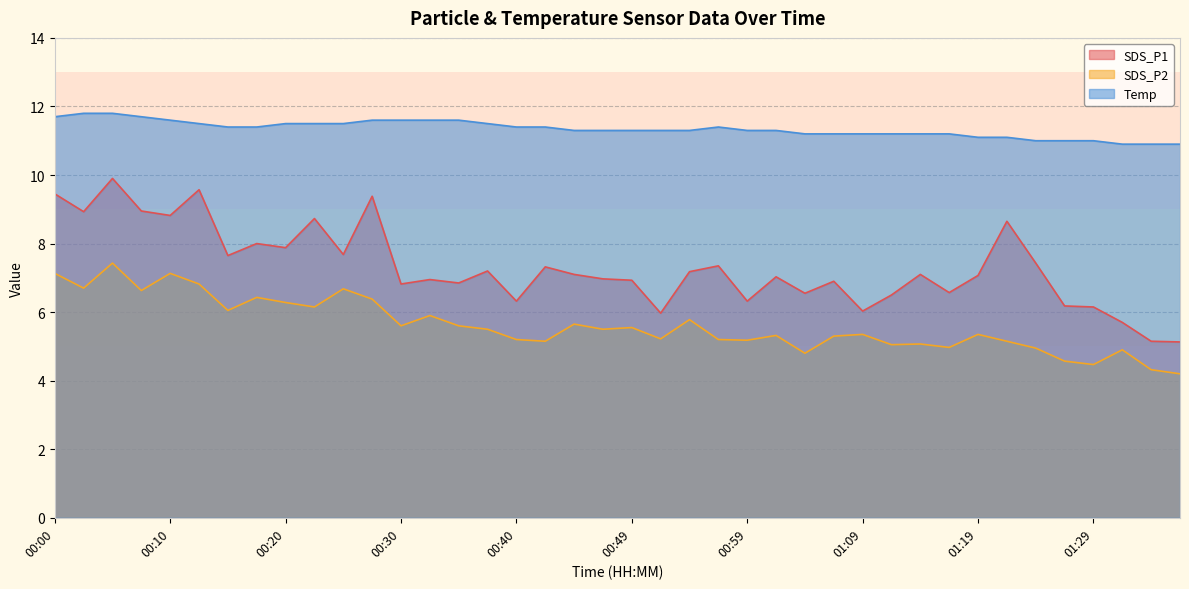

At which category does the chart reach its peak across all series?

00:03